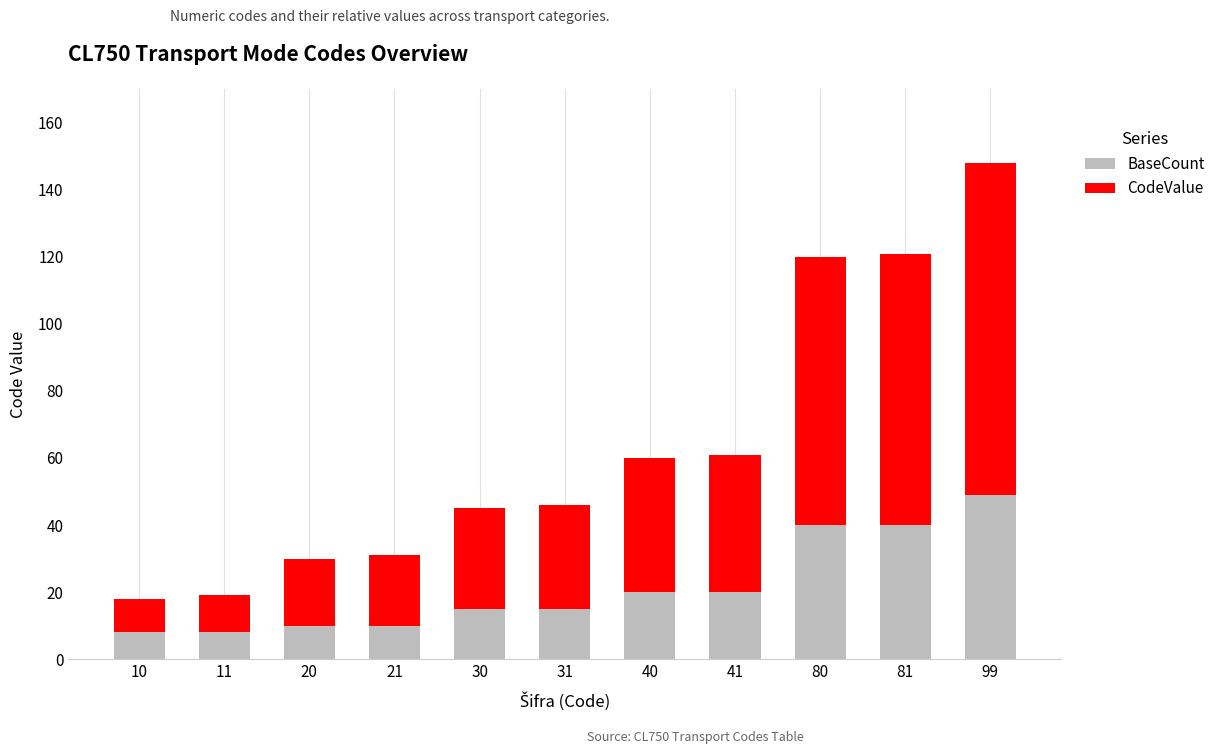

Reading left to right, what are the values for BaseCount?

10=8	11=8	20=10	21=10	30=15	31=15	40=20	41=20	80=40	81=40	99=49